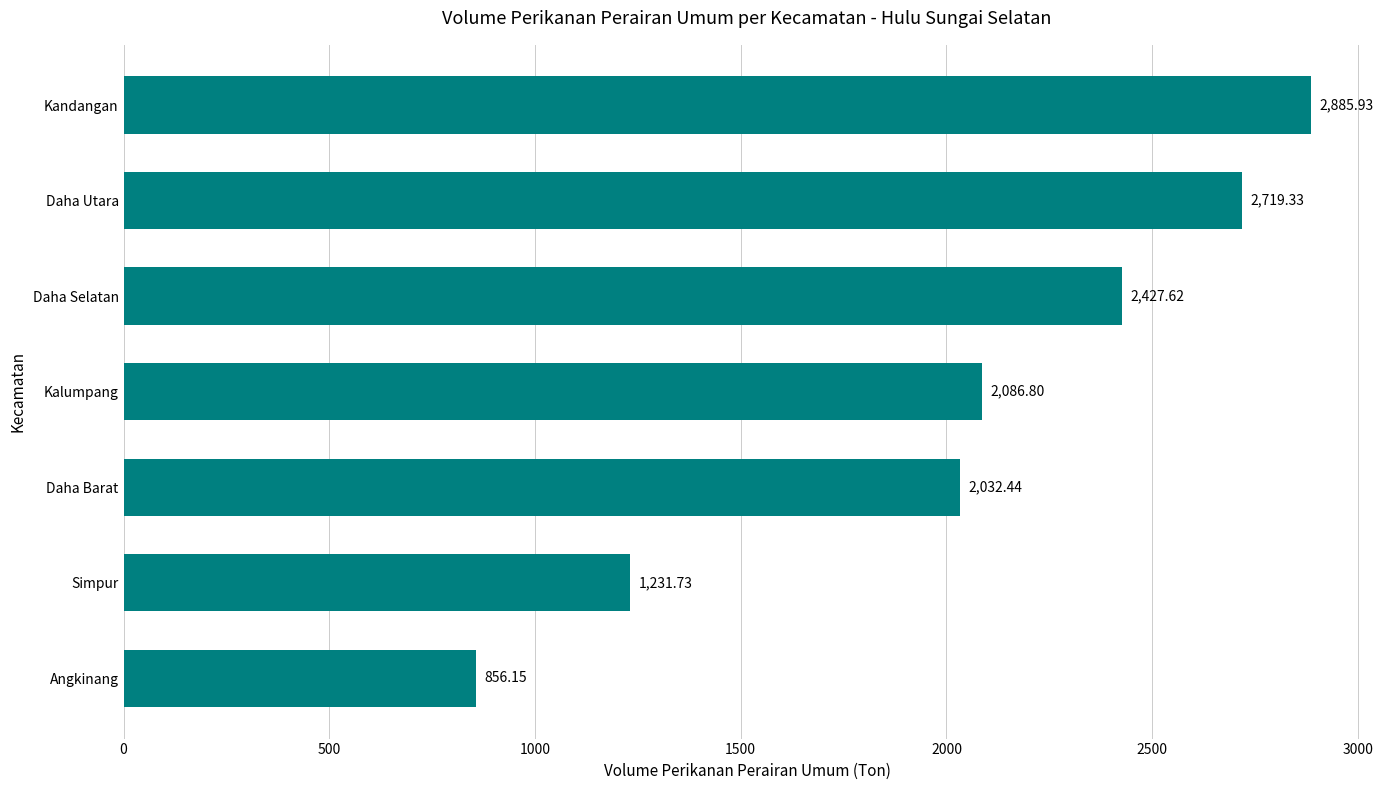

Which category has the highest value across all series?

Kandangan